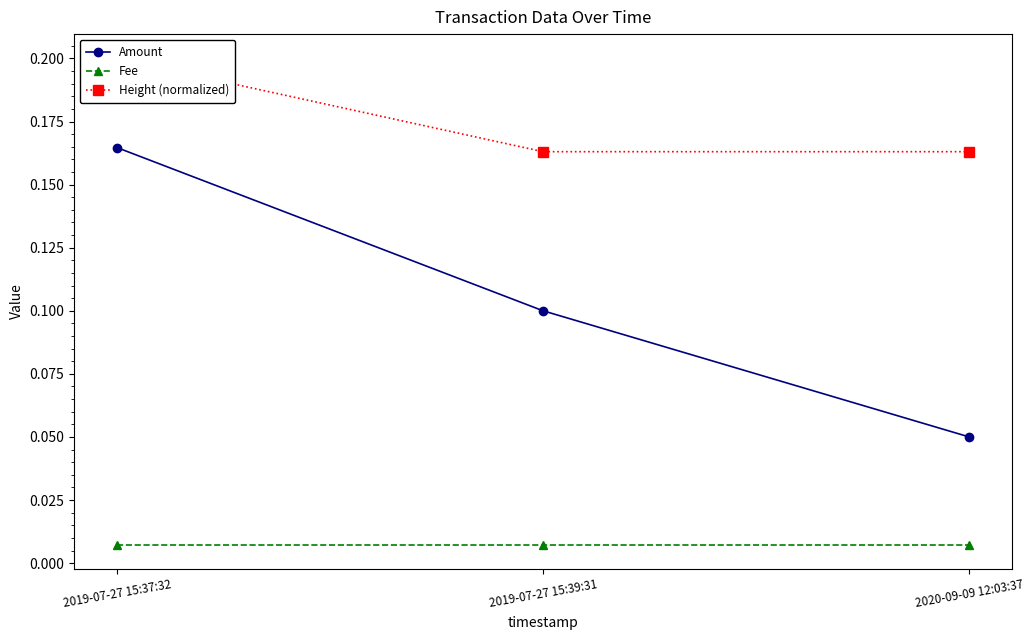

At how many categories does at least one series exceed 0?

3